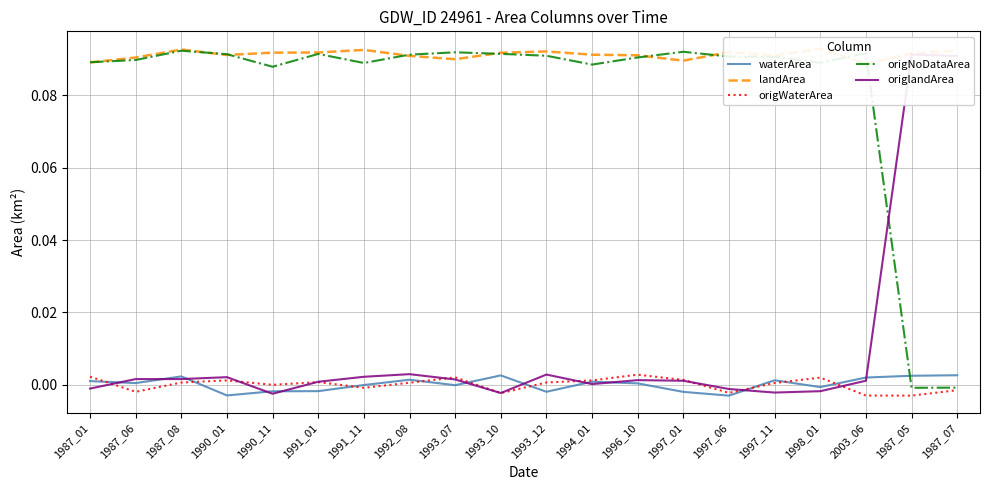

Which series has the largest total across all categories?

landArea